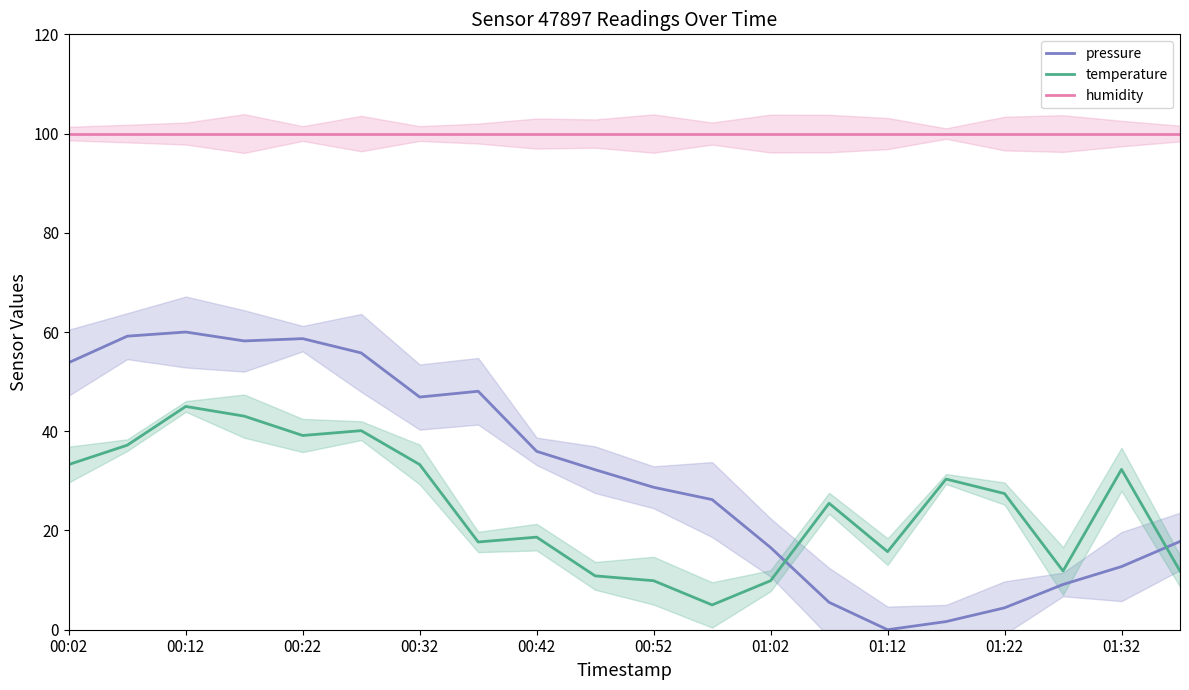

What is the value of the humidity point at the 2nd from the left?

100.0